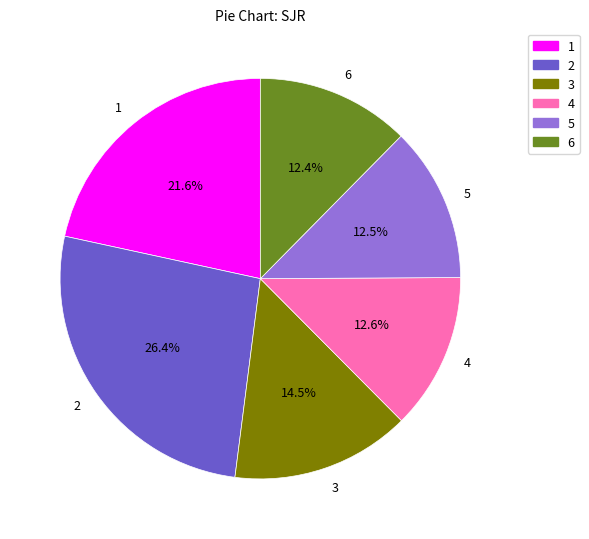

Does any single category account for the majority?

No